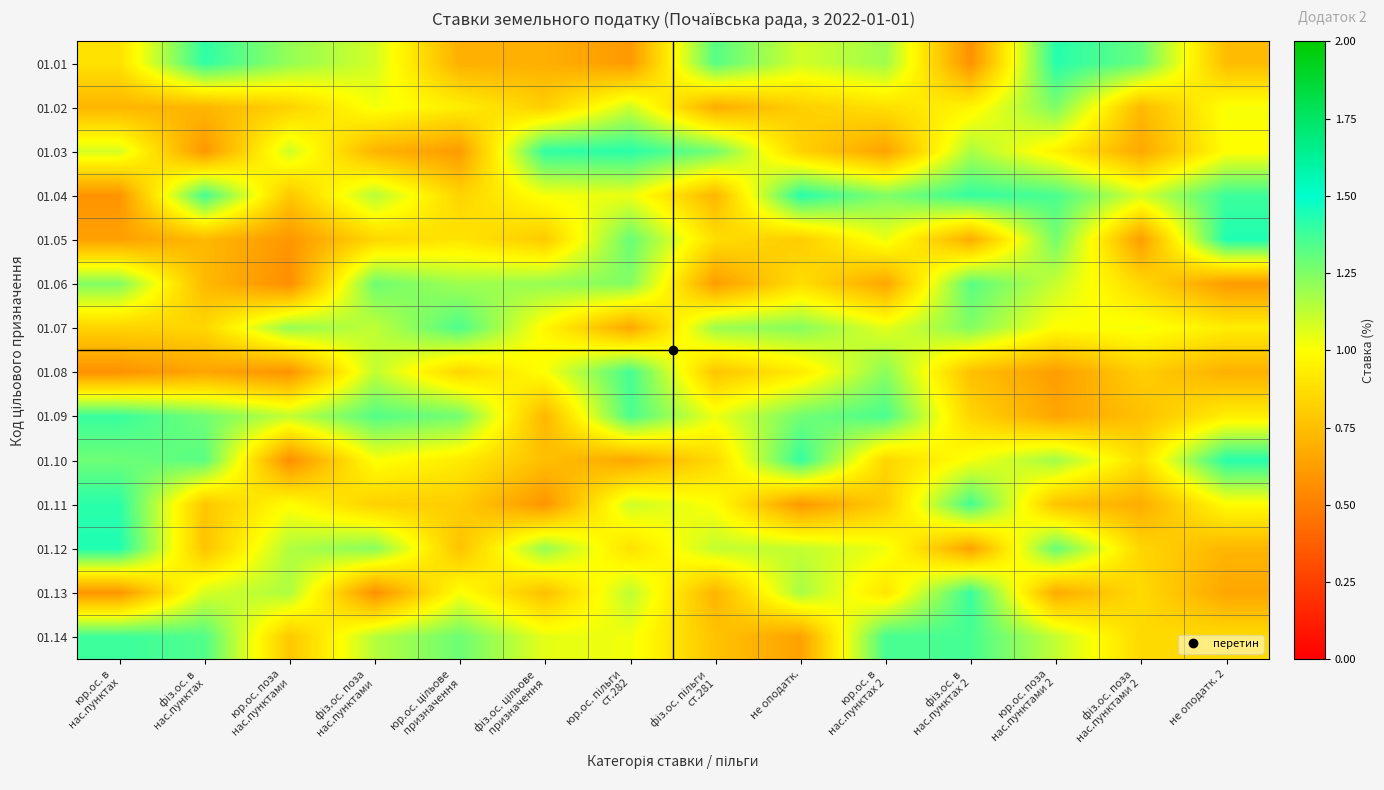

At which category is the sum across all series the highest?

юр.ос. пільги
ст.282